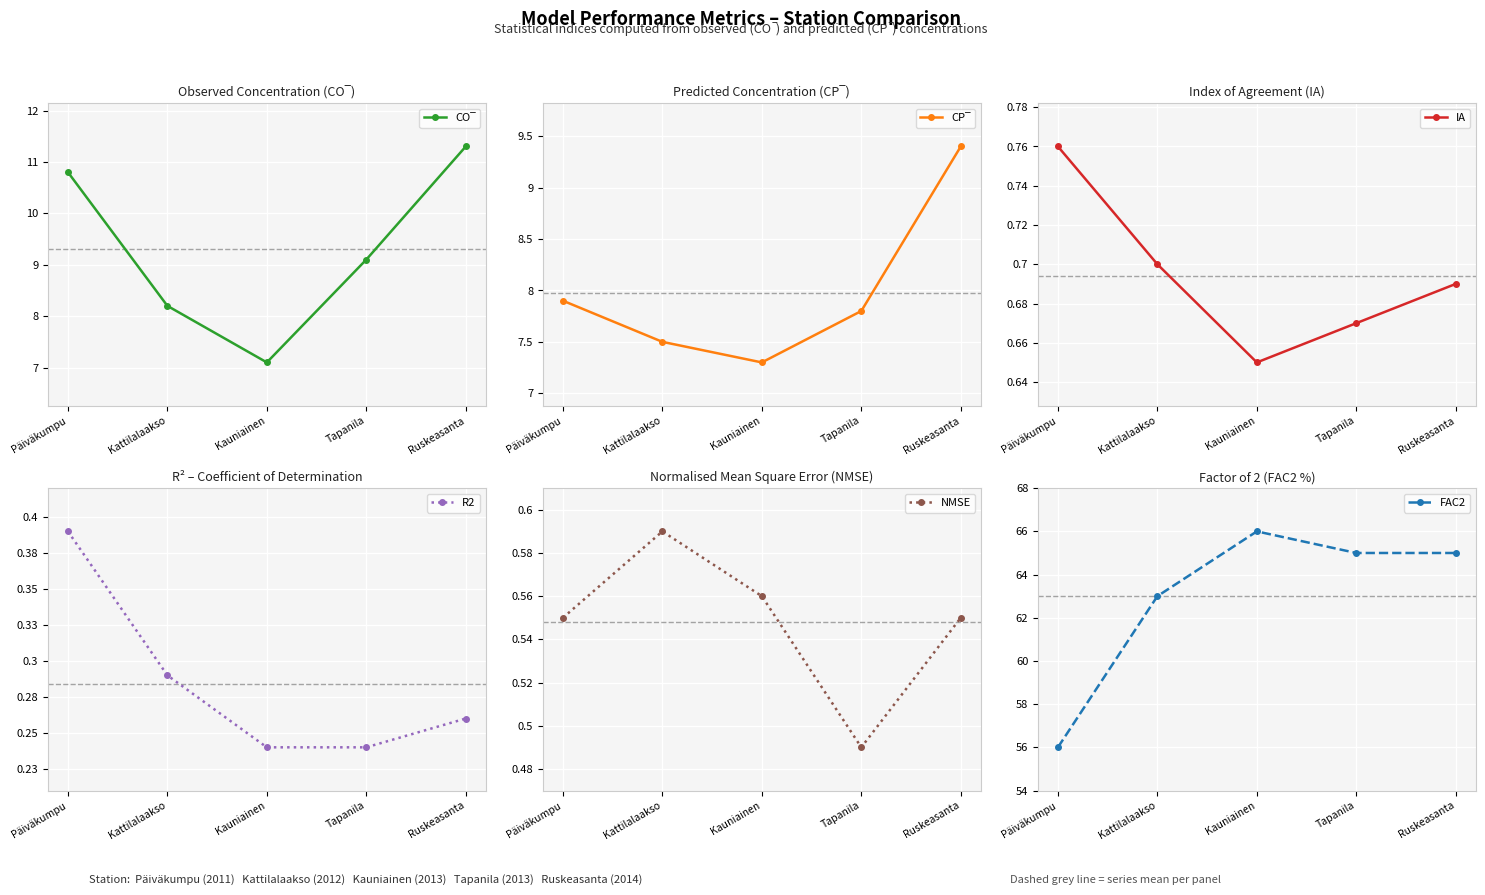

Which series has the largest range (max minus min)?

FAC2